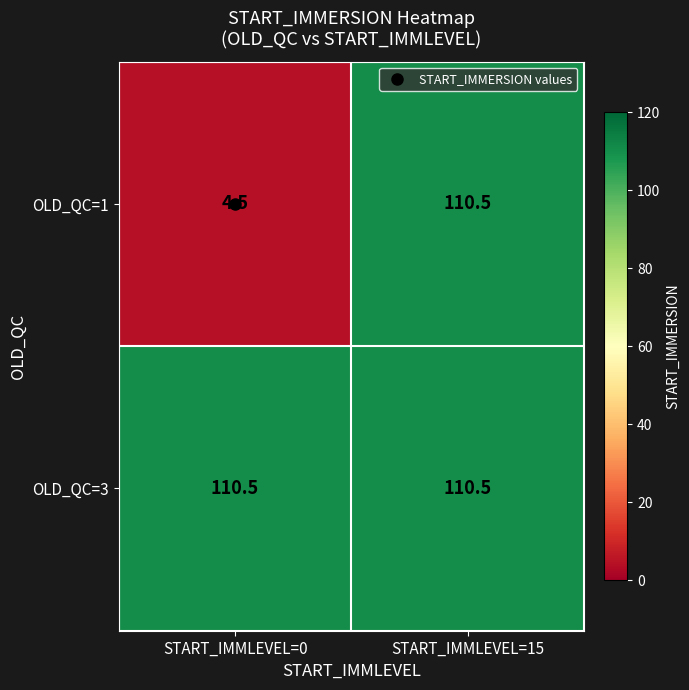

List the labels in order of OLD_QC=1 value, smallest first.

START_IMMLEVEL=0, START_IMMLEVEL=15